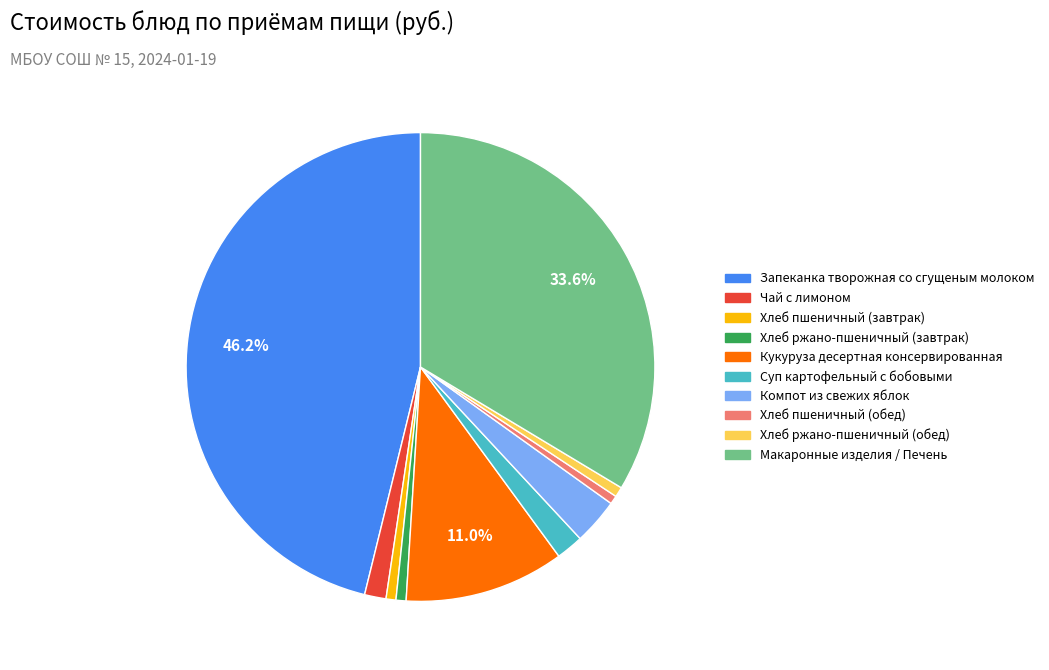

Which category has the biggest portion of the pie?

Запеканка творожная со сгущеным молоком